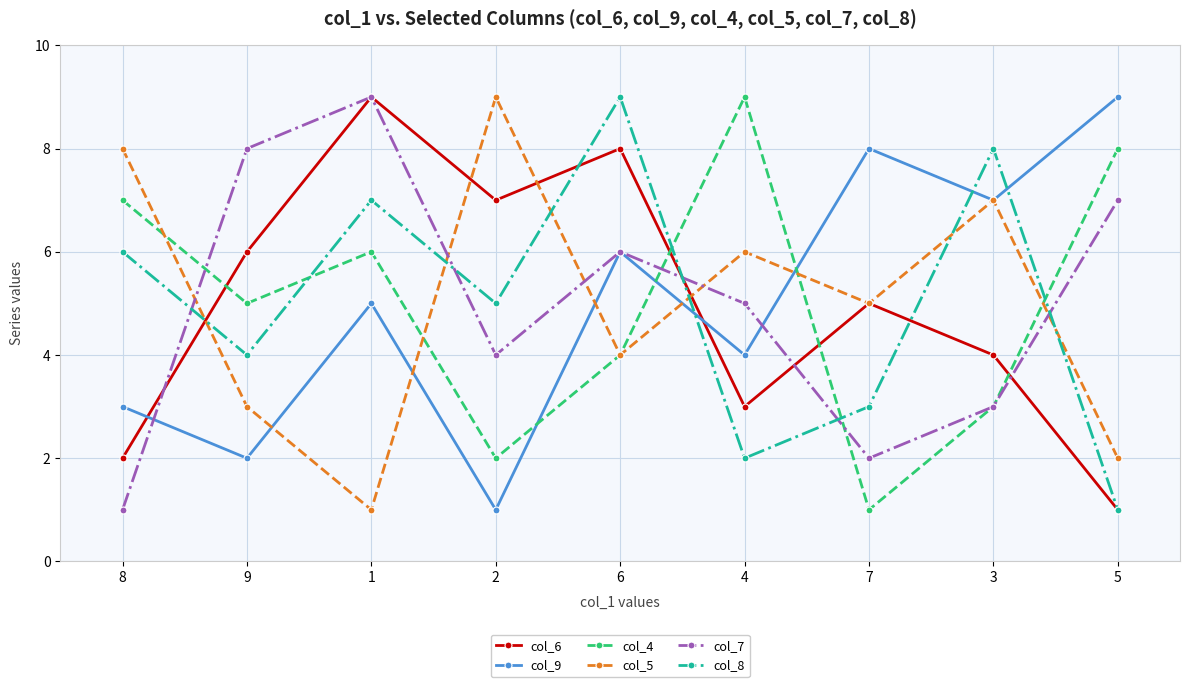

Between which two adjacent categories do col_4 and col_8 first intersect?

9 and 1